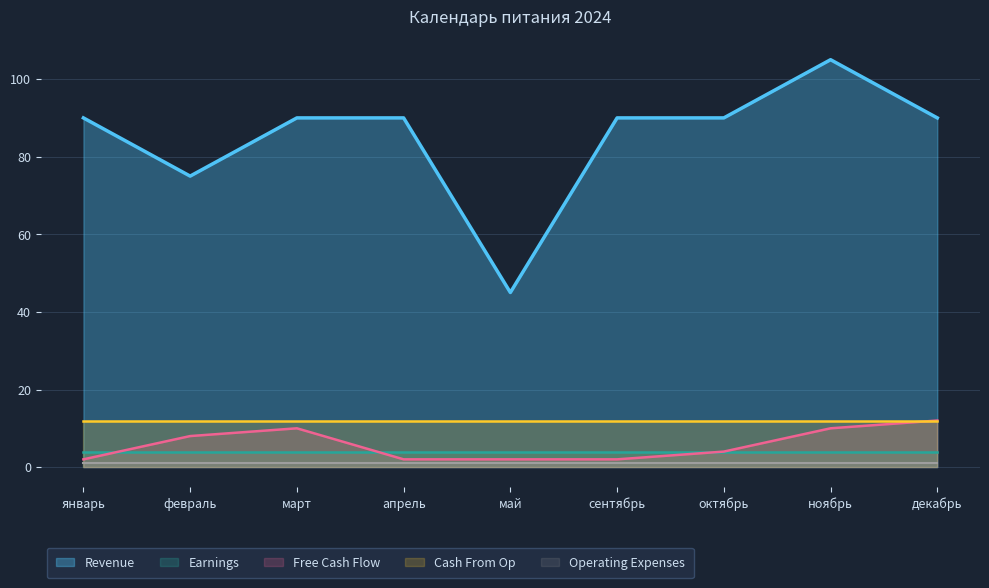

Is it true that Cash From Op equals 18 at ноябрь?

False